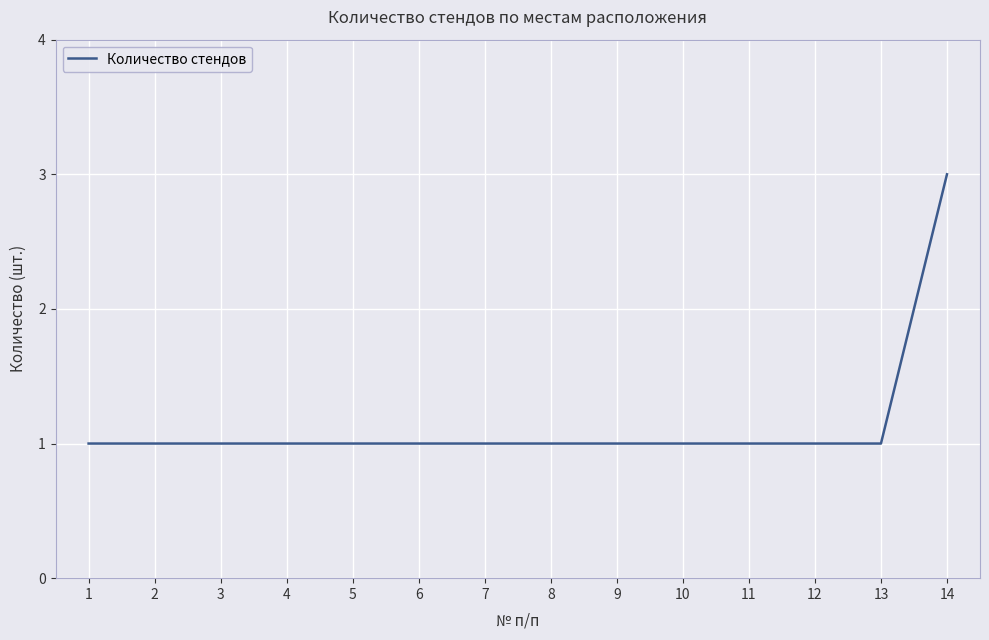

How many values are between 1 and 2?

13